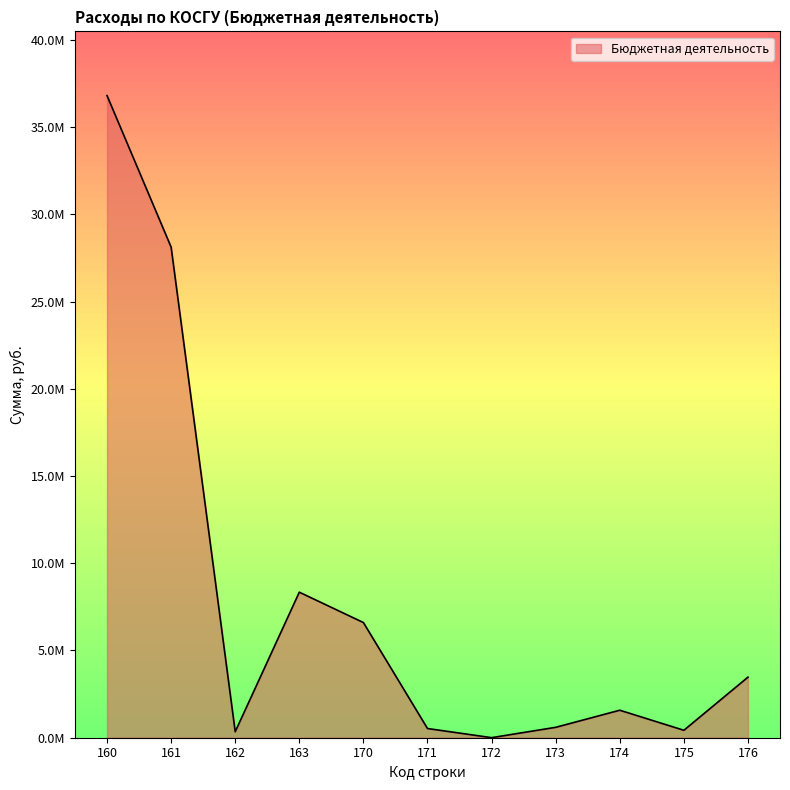

How many points are higher than both their immediate neighbors (excluding endpoints)?

2